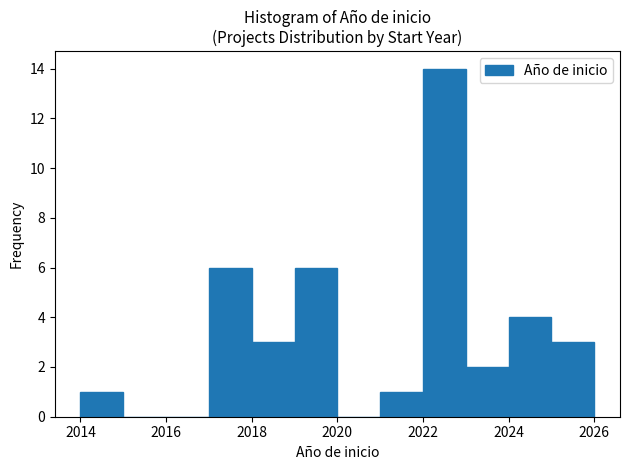

Over which range of the x-axis is the bar tallest?

2022 to 2023